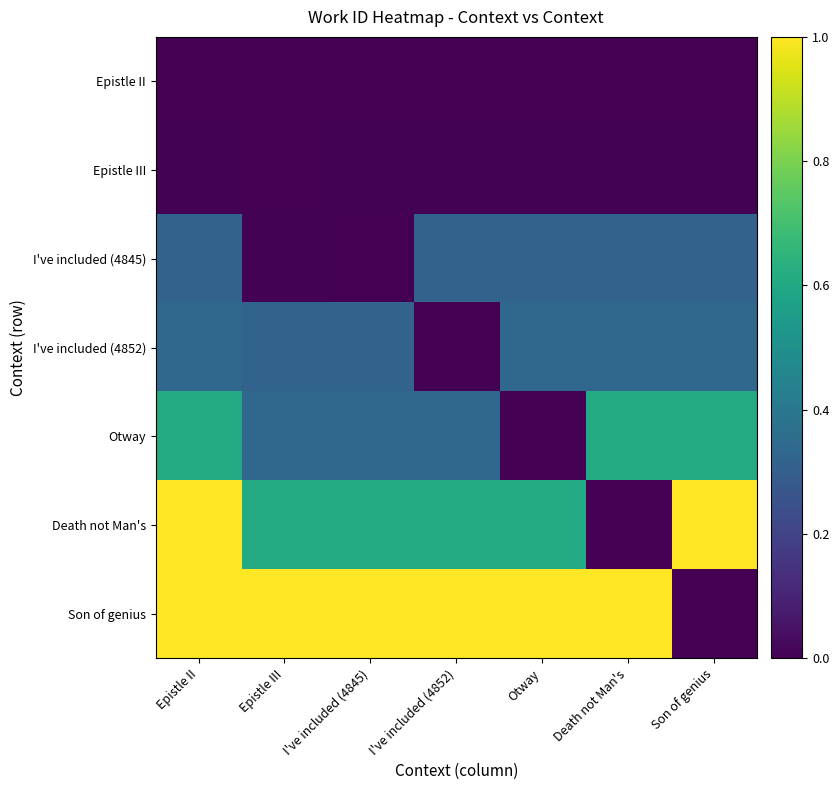

Reading left to right, list all the values displayed in this chart.

Epistle II: Epistle II=0.0	Epistle III=0.0	I've included (4845)=0.0	I've included (4852)=0.0	Otway=0.0	Death not Man's=0.0	Son of genius=0.0
Epistle III: Epistle II=0.0	Epistle III=0.0	I've included (4845)=0.0	I've included (4852)=0.0	Otway=0.0	Death not Man's=0.0	Son of genius=0.0
I've included (4845): Epistle II=0.3	Epistle III=0.0	I've included (4845)=0.0	I've included (4852)=0.3	Otway=0.3	Death not Man's=0.3	Son of genius=0.3
I've included (4852): Epistle II=0.3	Epistle III=0.3	I've included (4845)=0.3	I've included (4852)=0.0	Otway=0.3	Death not Man's=0.3	Son of genius=0.3
Otway: Epistle II=0.6	Epistle III=0.3	I've included (4845)=0.3	I've included (4852)=0.3	Otway=0.0	Death not Man's=0.6	Son of genius=0.6
Death not Man's: Epistle II=1.0	Epistle III=0.6	I've included (4845)=0.6	I've included (4852)=0.6	Otway=0.6	Death not Man's=0.0	Son of genius=1.0
Son of genius: Epistle II=1.0	Epistle III=1.0	I've included (4845)=1.0	I've included (4852)=1.0	Otway=1.0	Death not Man's=1.0	Son of genius=0.0